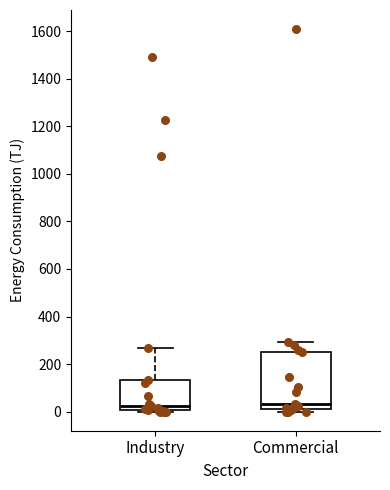

Reading left to right, read every box against the y-axis: the position of its median line, the range the box covers, and the ends of its whiskers. The values are not printed on the chart, so give them approximately, as read against the axis.

Industry: median 20, box 0 to 140, whiskers 0 (just below the box's lower edge) to 260
Commercial: median 40, box 20 to 240, whiskers 0 to 300